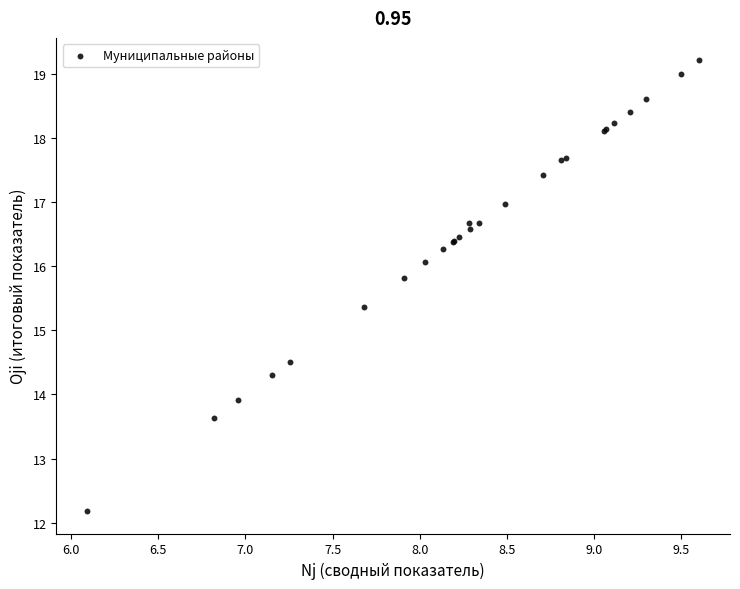

What Y value in the scatter plot is closest to 15?

15.4